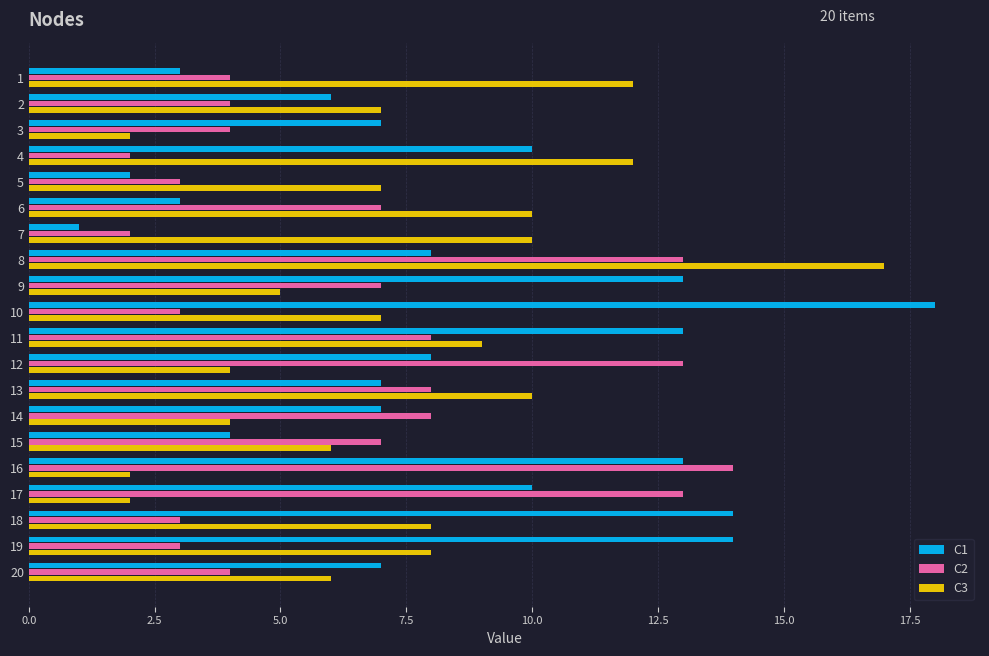

Between 10 and 20, which series saw the biggest shift?

C1